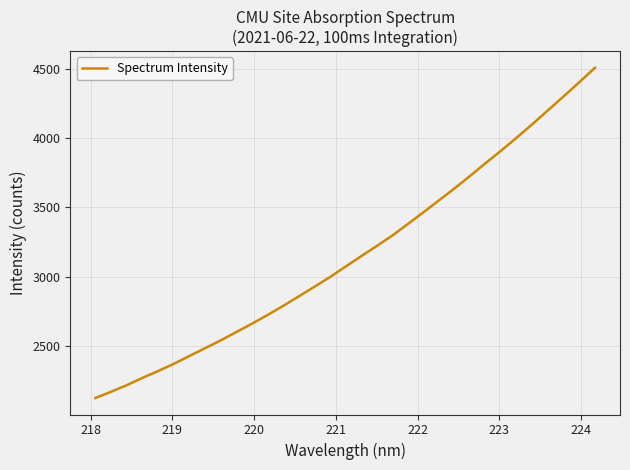

What is the difference between the maximum and minimum values?

2376.9